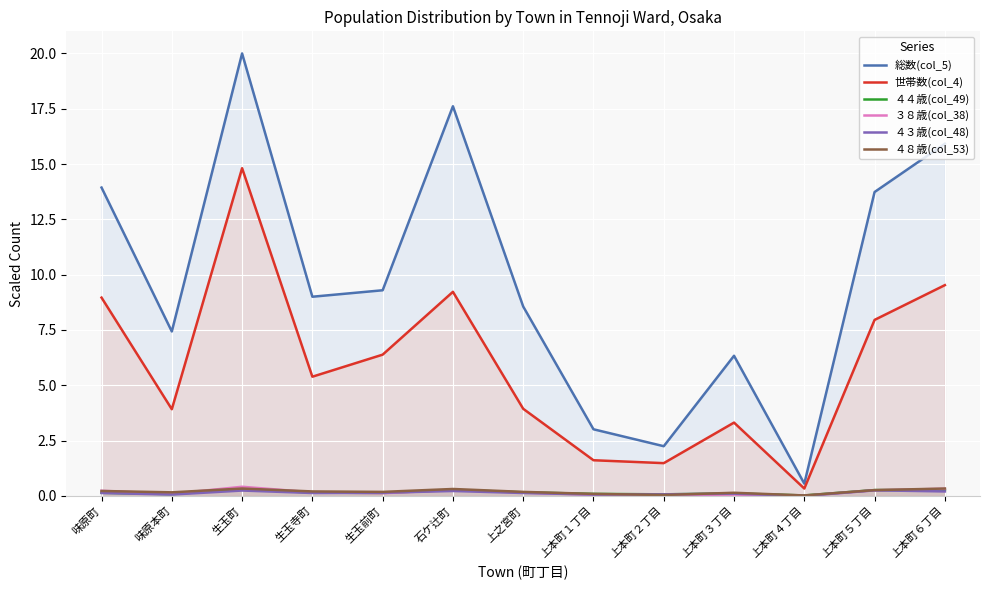

At which category does ４３歳(col_48) reach its first local valley?

味原本町